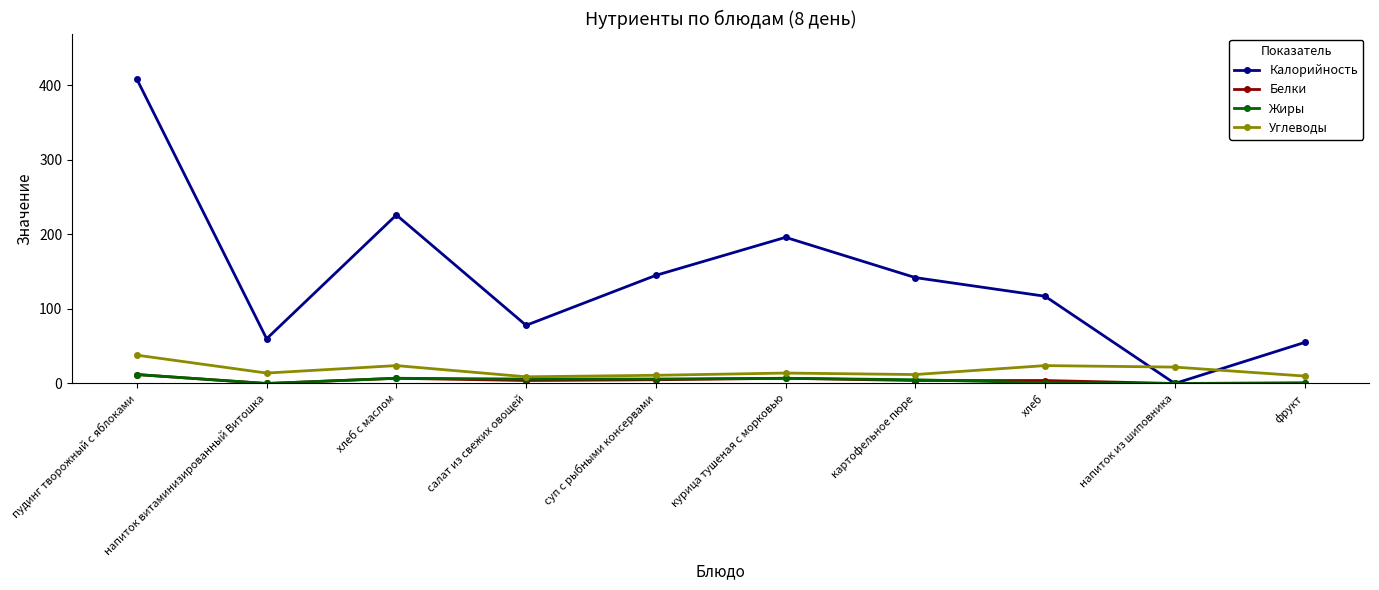

What is the label of the 10th point from the left?

фрукт